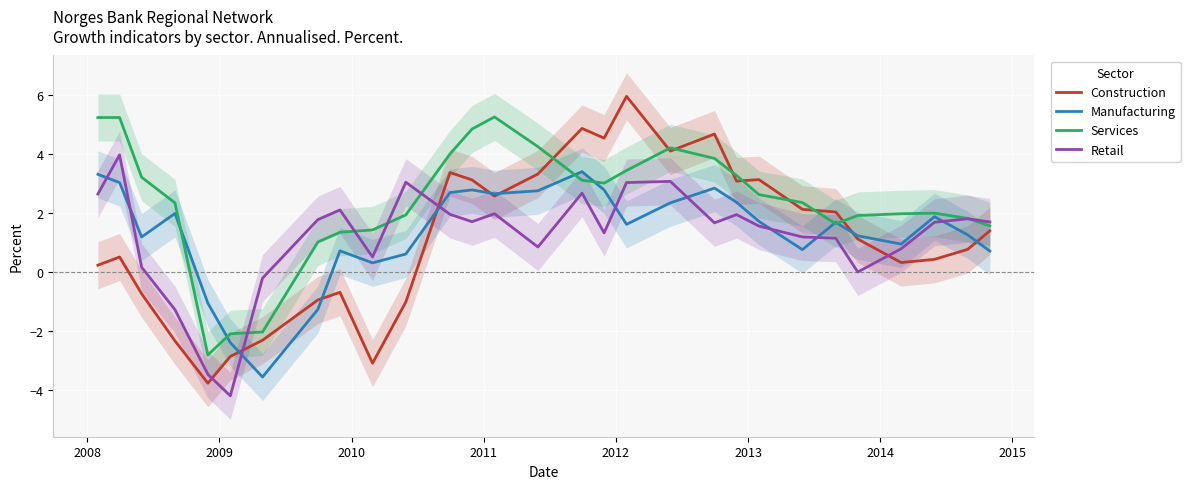

What is the difference between the maximum and minimum values in the Manufacturing series?

7.0